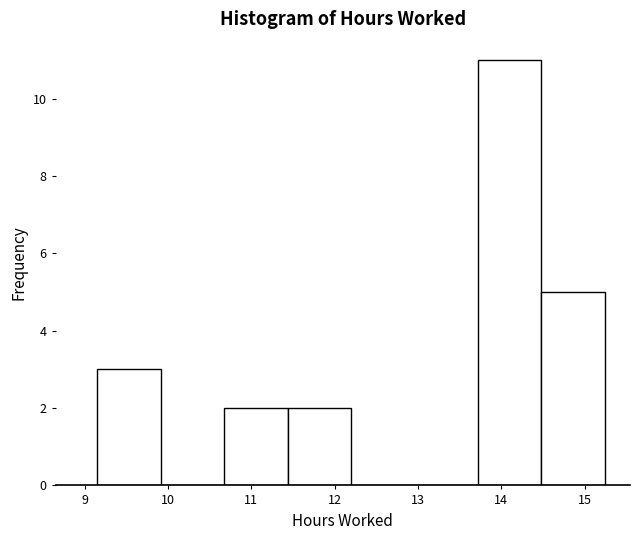

Reading left to right, transcribe this chart: for each bar, give the range it covers on the x-axis and its height. Neither the bar edges nor the heights are printed on the chart, so give them approximately, as read against the axes.

9.2 to 9.9: 3
9.9 to 10.7: 0
10.7 to 11.4: 2
11.4 to 12.2: 2
12.2 to 13.0: 0
13.0 to 13.7: 0
13.7 to 14.5: 11
14.5 to 15.2: 5